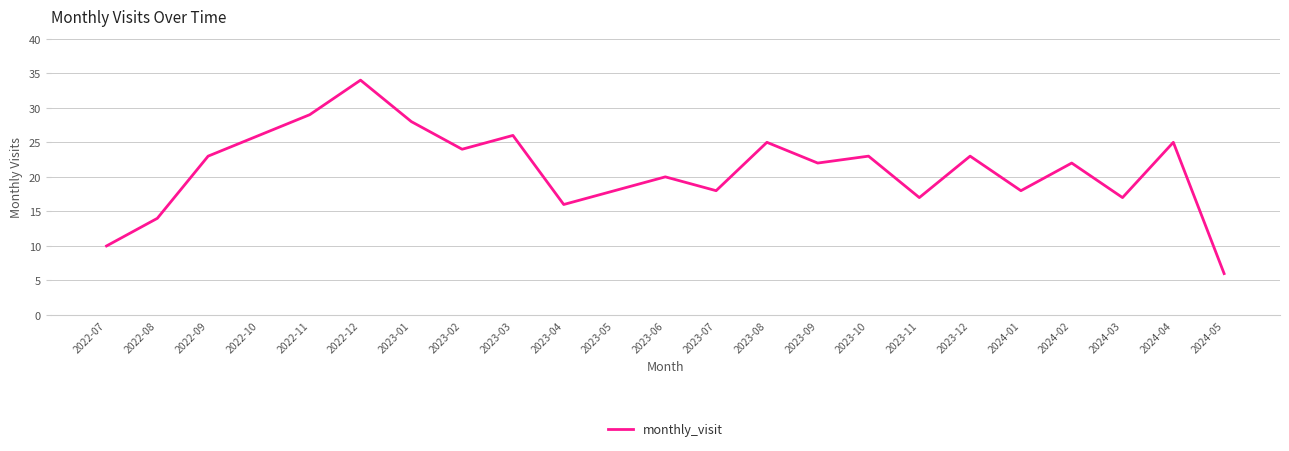

What is the minimum value shown in the chart?

6